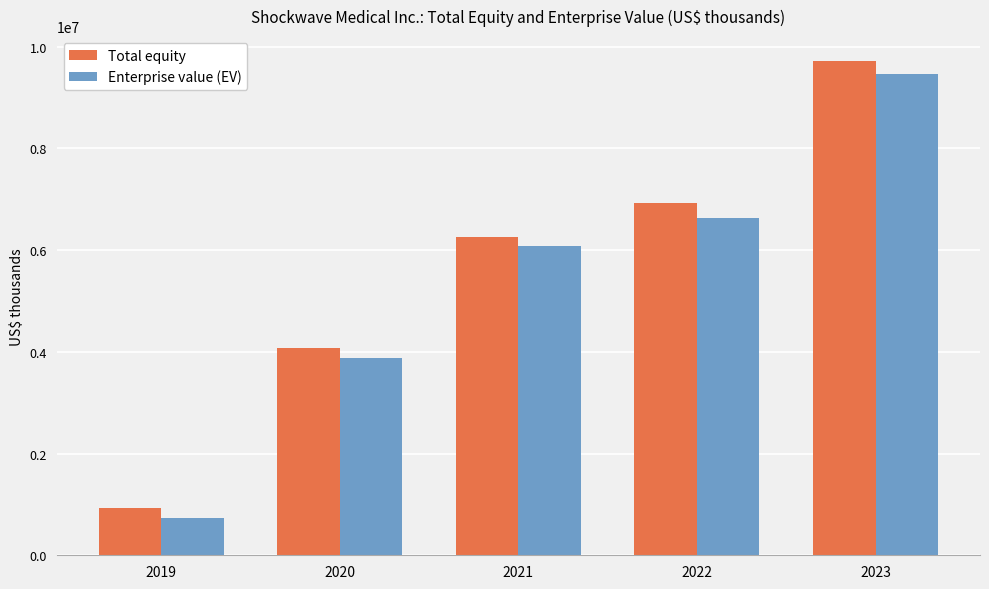

What is the total value across all series at 2023?

19179427